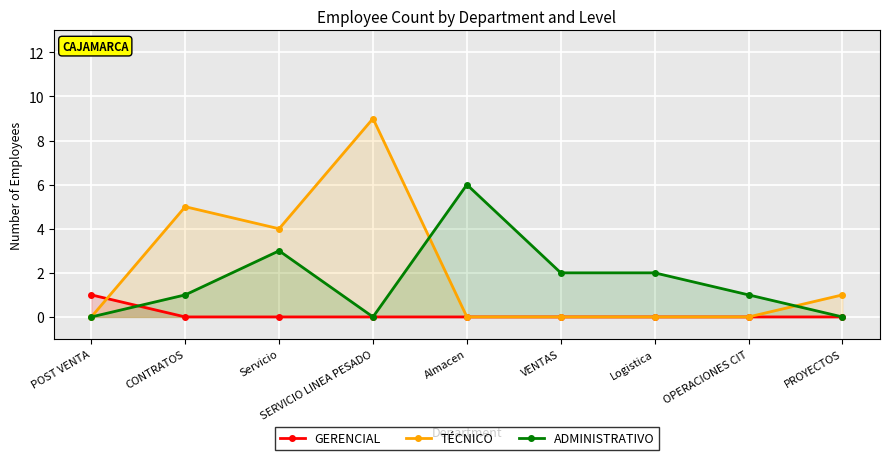

What is the highest value of the TÉCNICO series?

9